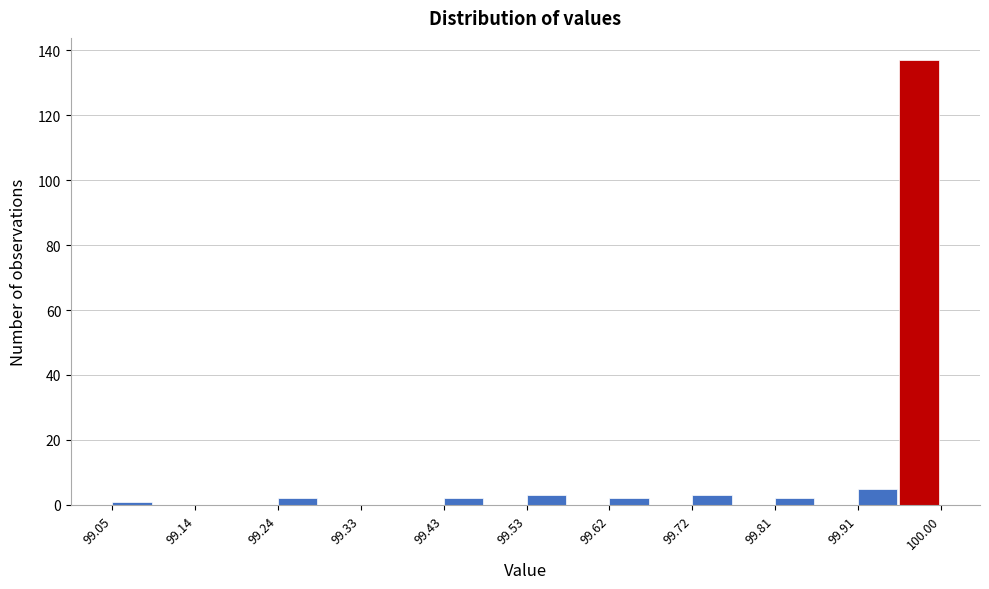

Which range on the x-axis has the tallest bar?

99.95 to 100.00